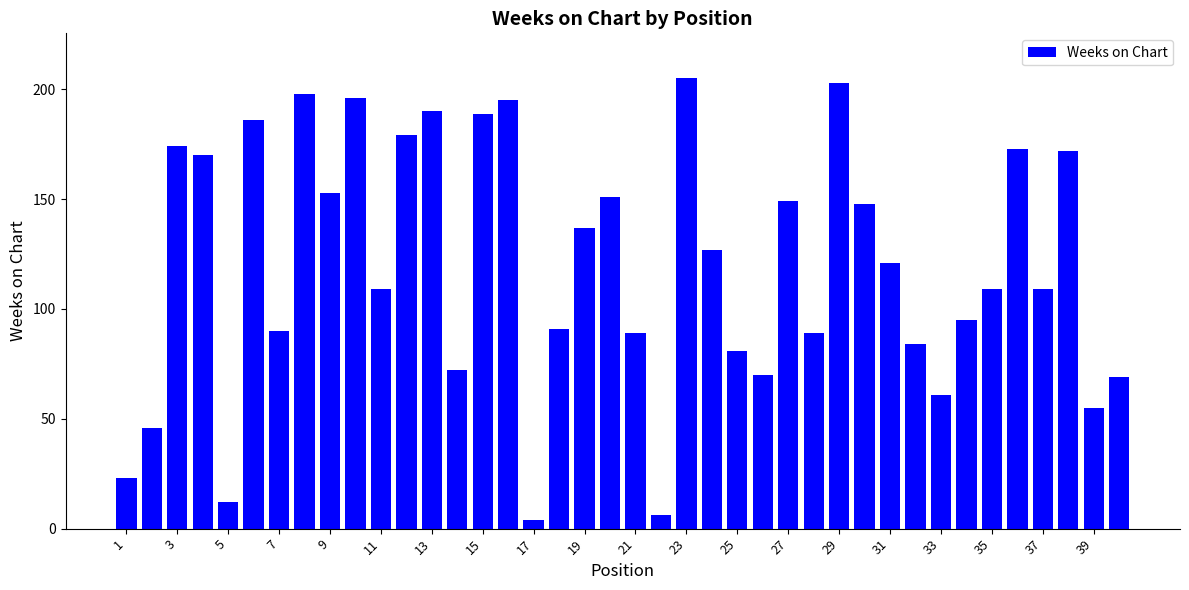

What is the minimum value shown in the chart?

4